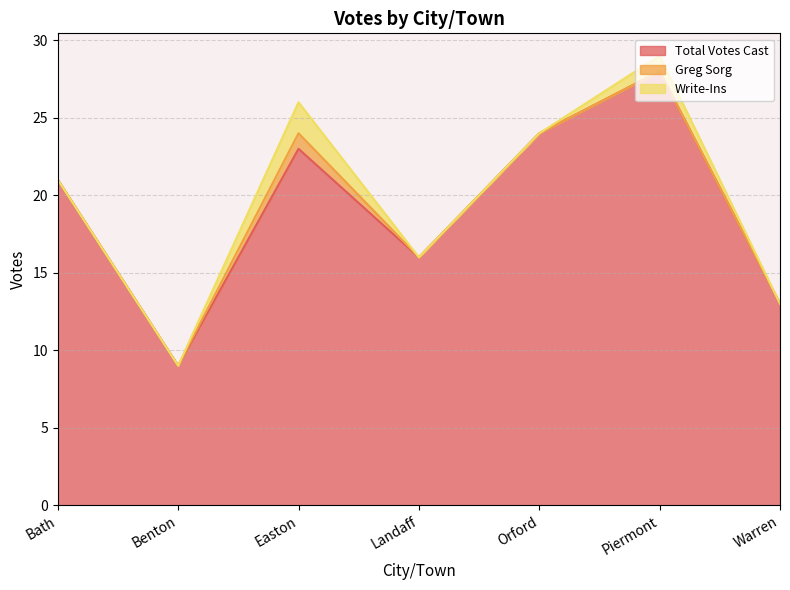

True or false: Write-Ins and Greg Sorg intersect in this chart.

False